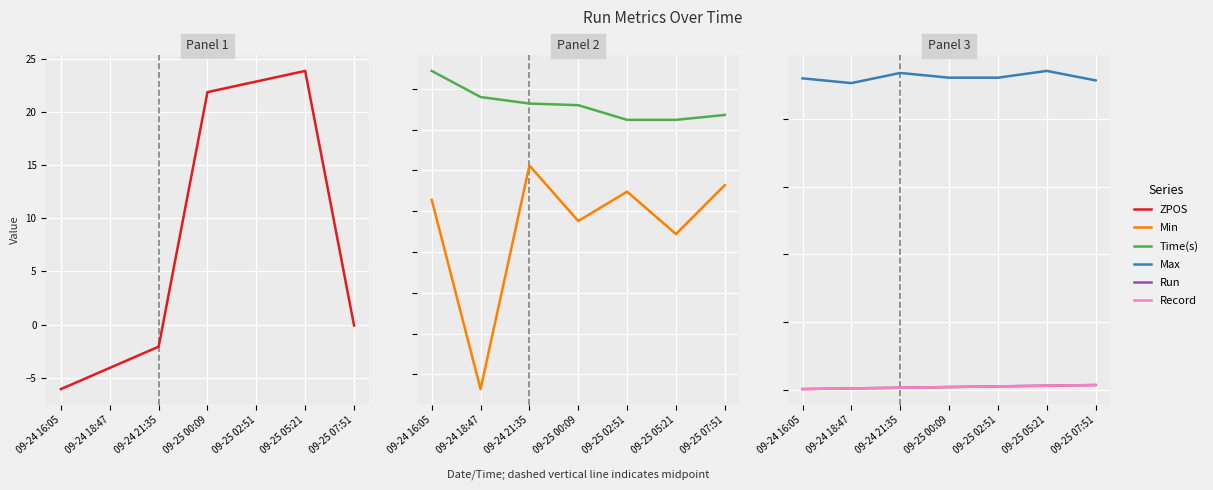

What is the difference between the ZPOS values at 09-25 02:51 and 09-24 21:35?

25.0